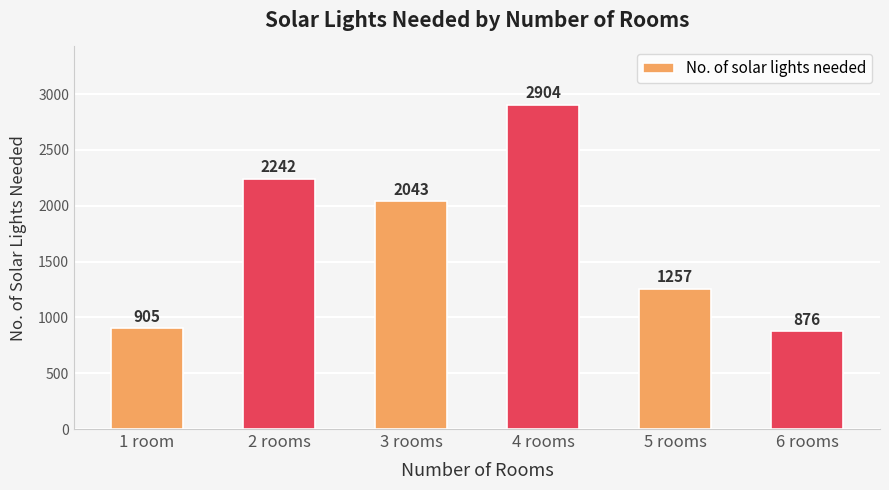

At which category does the chart reach its minimum across all series?

6 rooms